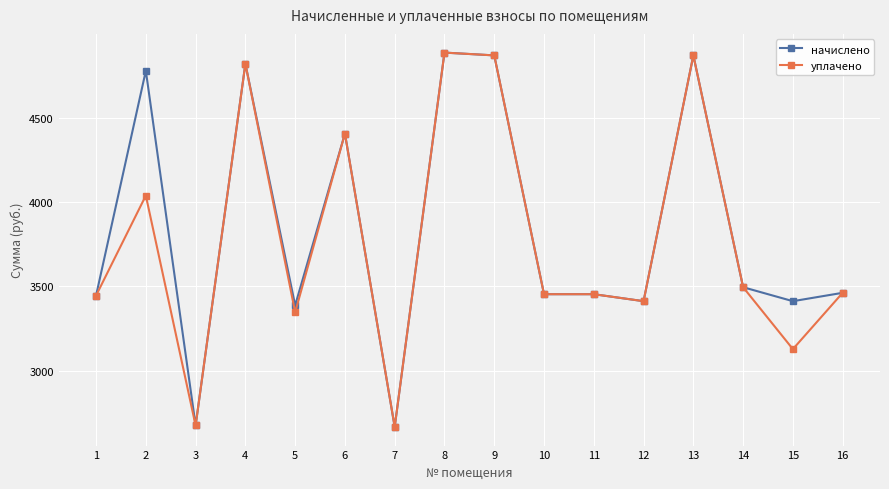

Is the value of уплачено at 6 greater than the value of начислено at 12?

Yes